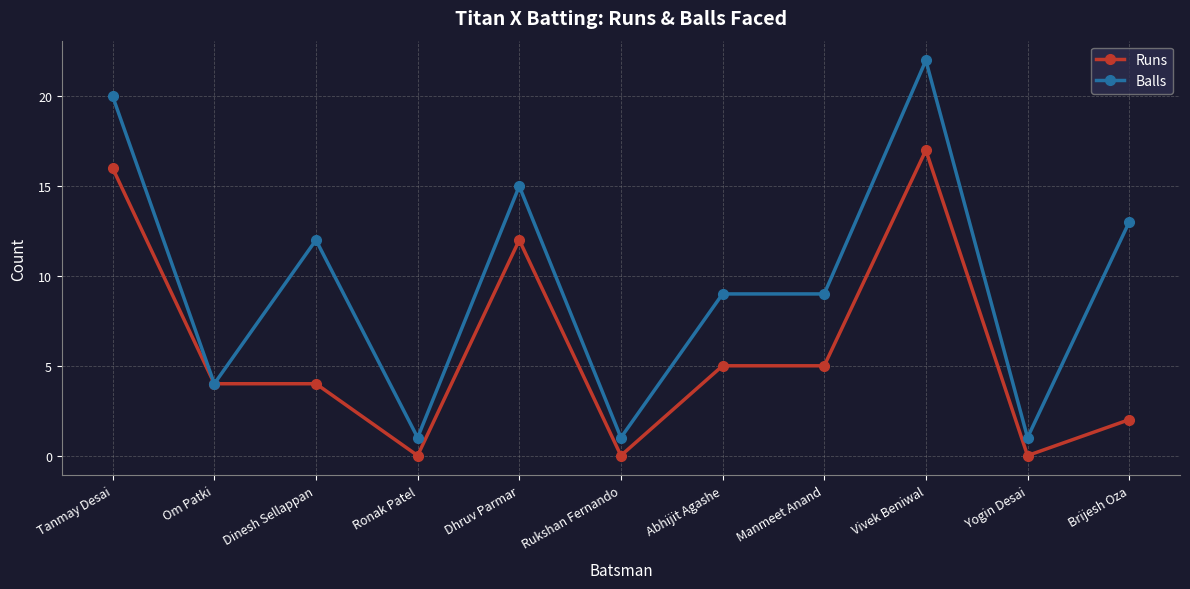

Which series changed the most between Dinesh Sellappan and Manmeet Anand?

Balls